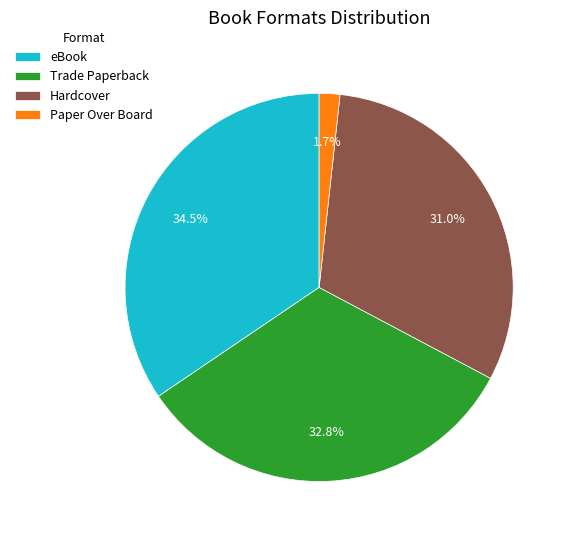

True or false: Trade Paperback accounts for 22% of the total.

False